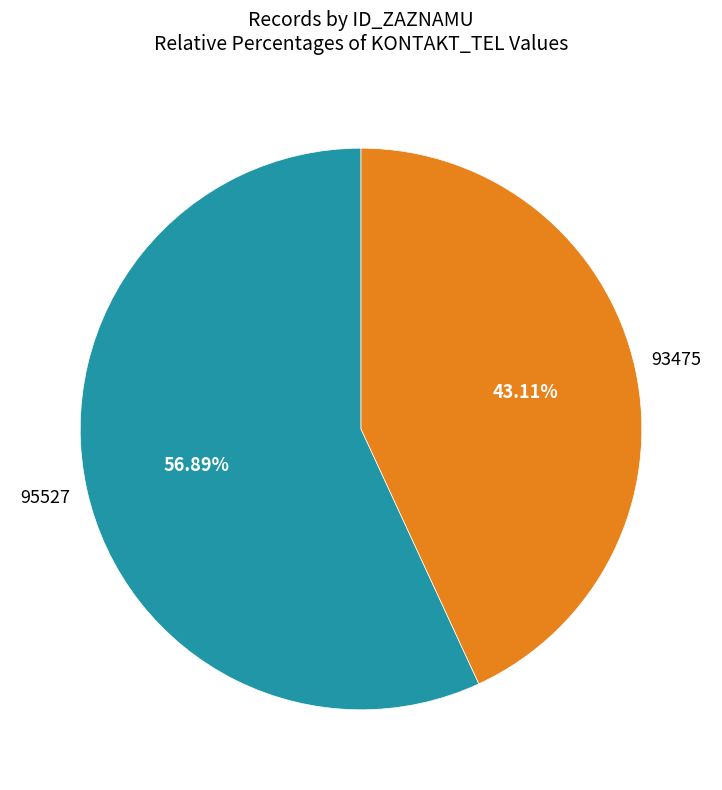

Is there any slice that represents more than half of the pie?

Yes